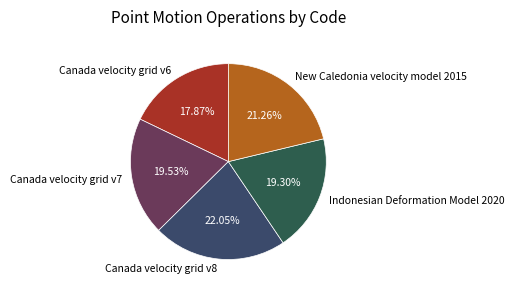

Does Canada velocity grid v8 represent more than half of the total?

No